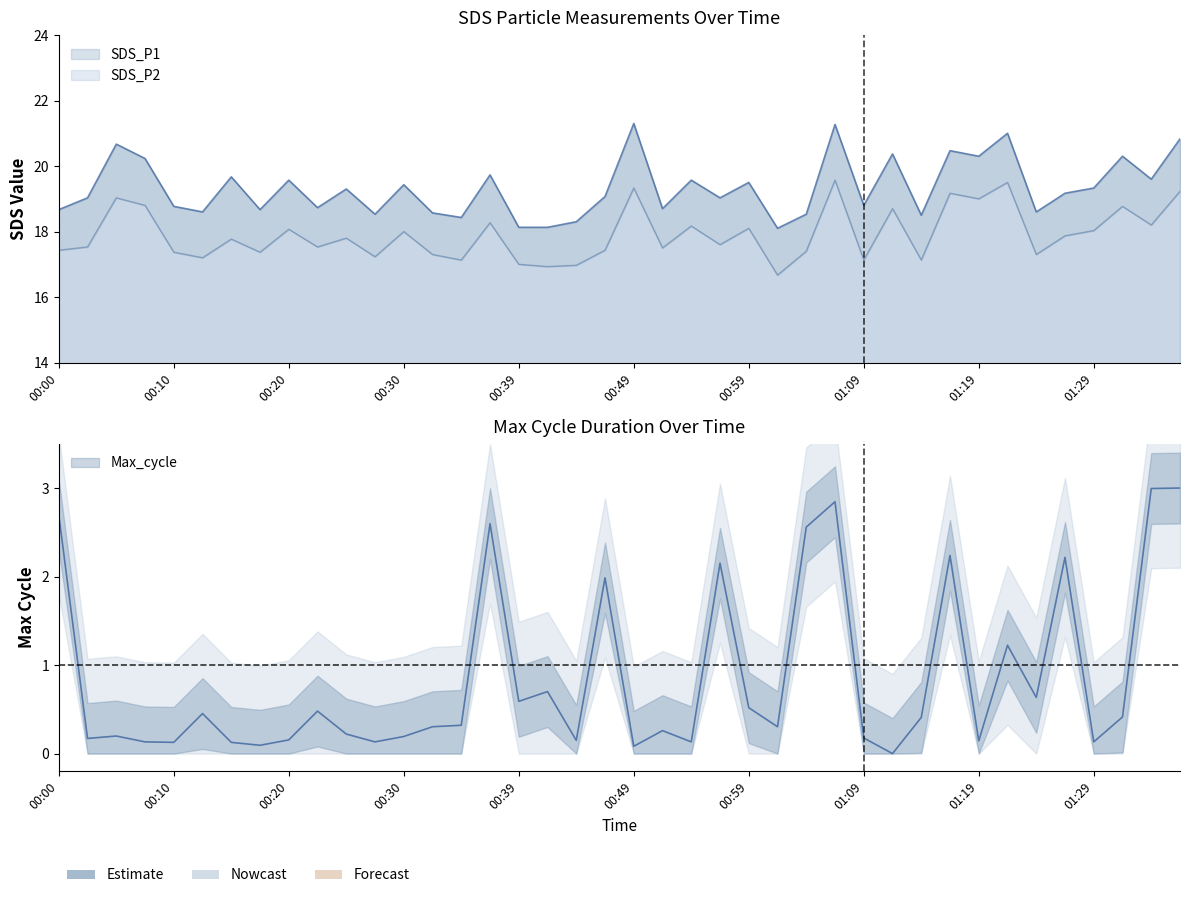

The SDS_P2 series shows 28.0 at 01:06. True or false?

False